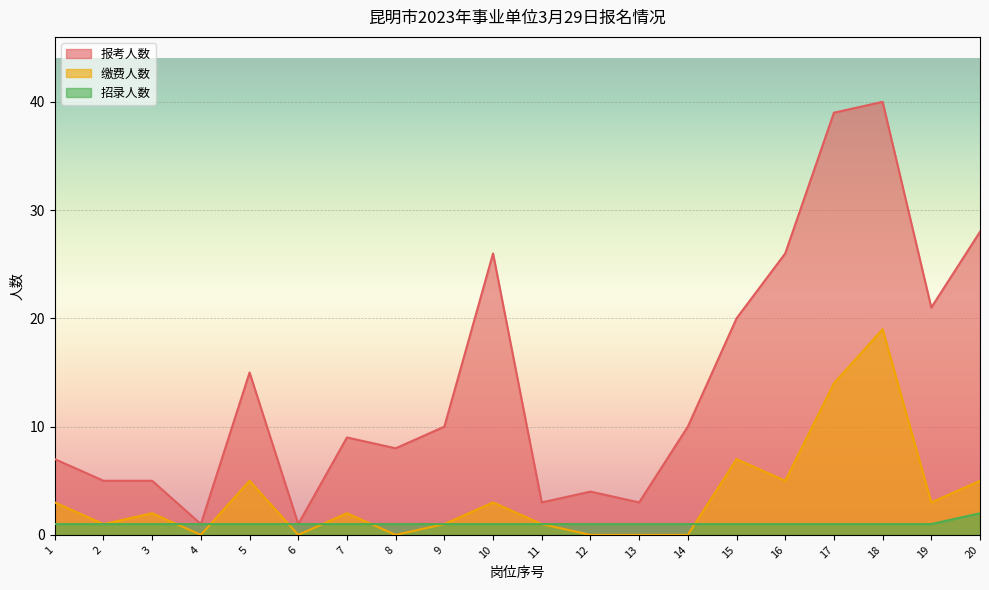

Which label corresponds to the largest value in the chart?

18